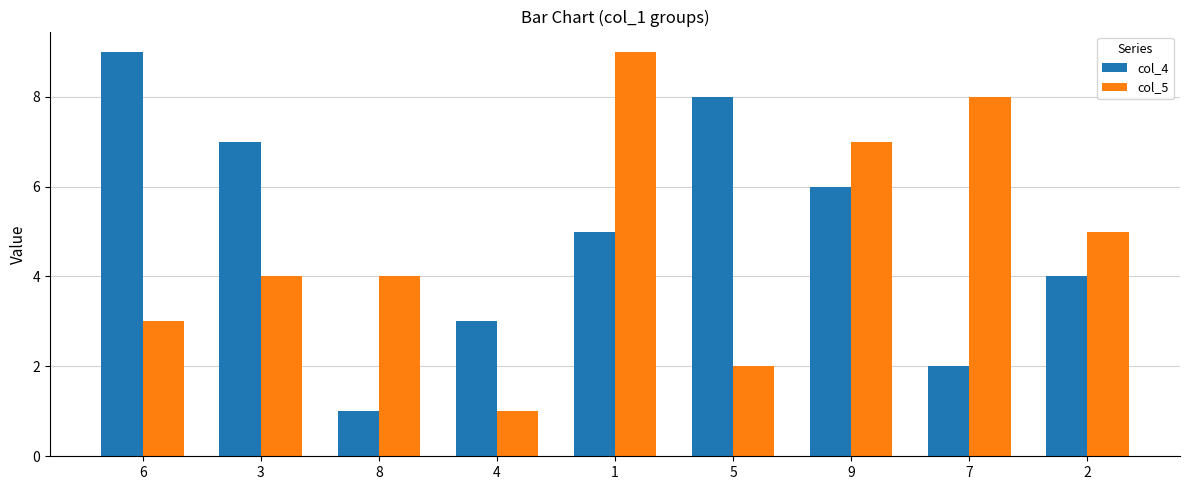

Which series changed the most between 3 and 4?

col_4